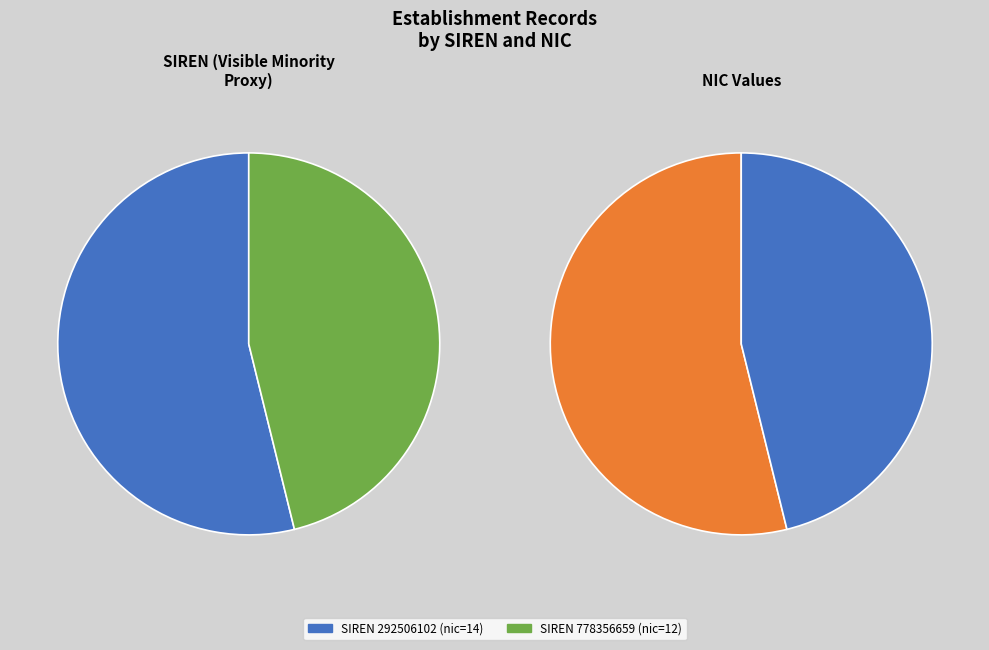

How many segments does this pie chart have?

2